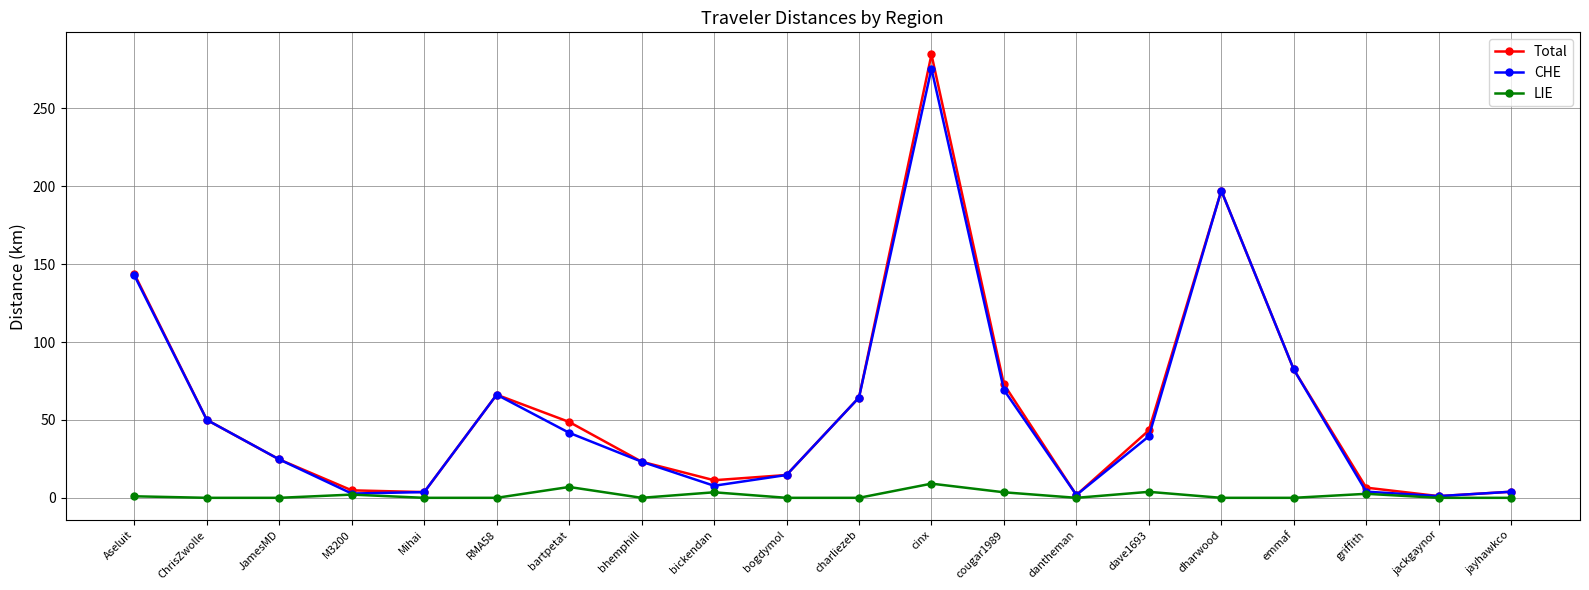

At which label does CHE reach its peak?

cinx